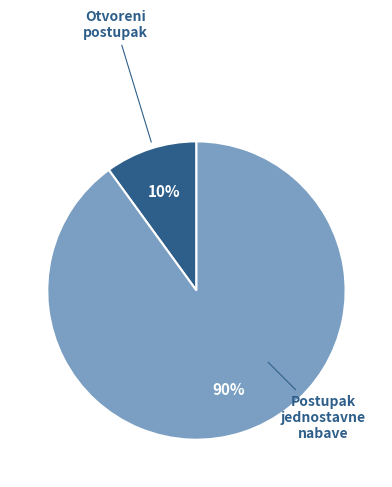

To the nearest percent, what is the difference between the largest and smallest slice percentages?

80%